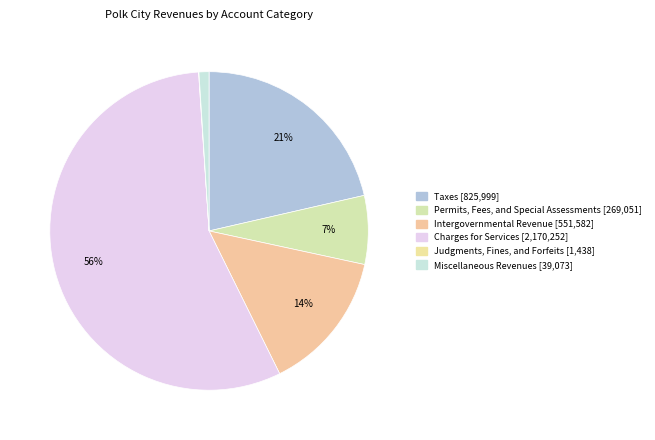

Is the sum of Permits, Fees, and Special Assessments and Judgments, Fines, and Forfeits greater than half?

No